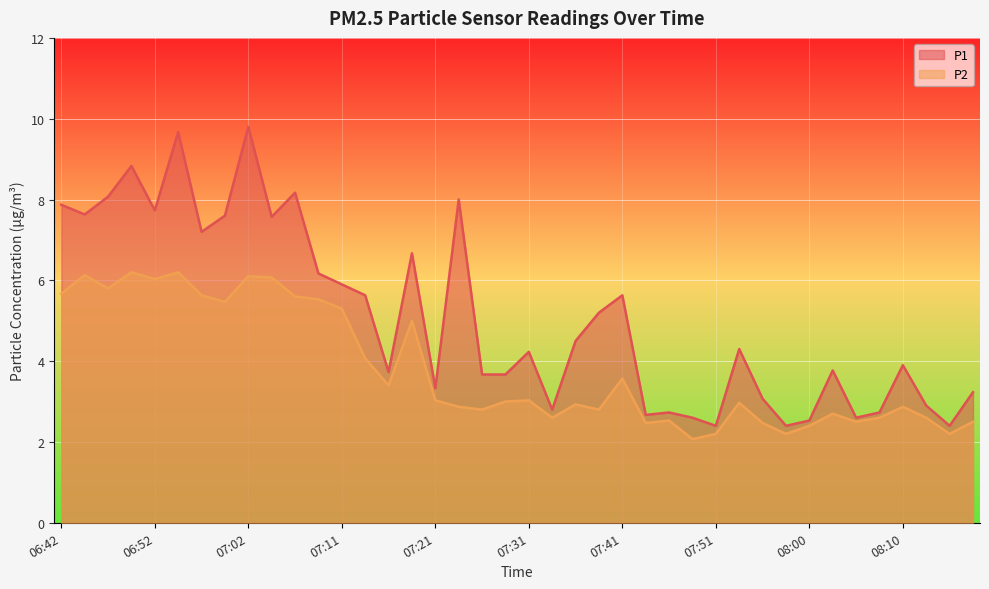

List the series in order of their peak value, lowest first.

P2, P1